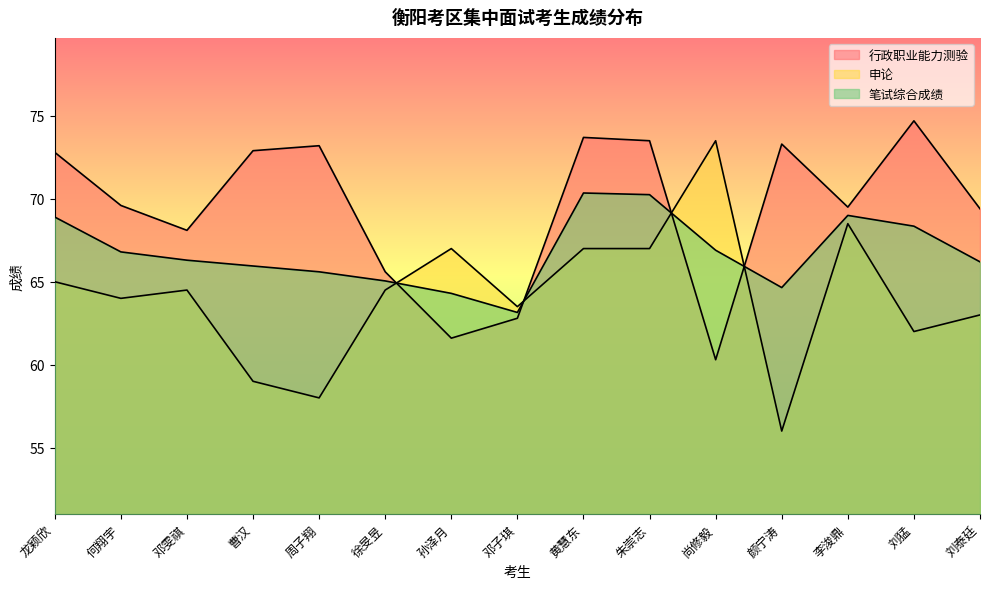

In 行政职业能力测验, how many points are higher than both neighbors (excluding endpoints)?

4